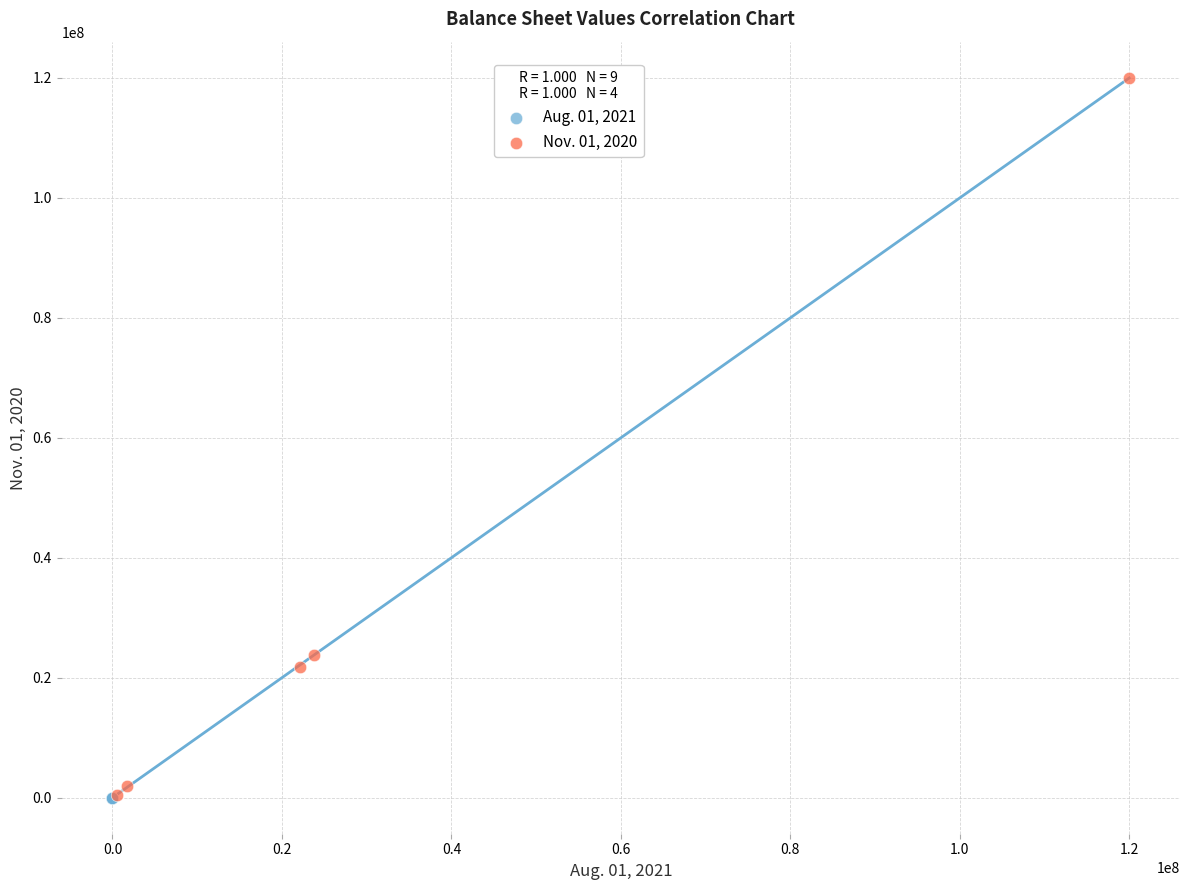

Which series reaches the maximum Y coordinate?

Nov. 01, 2020